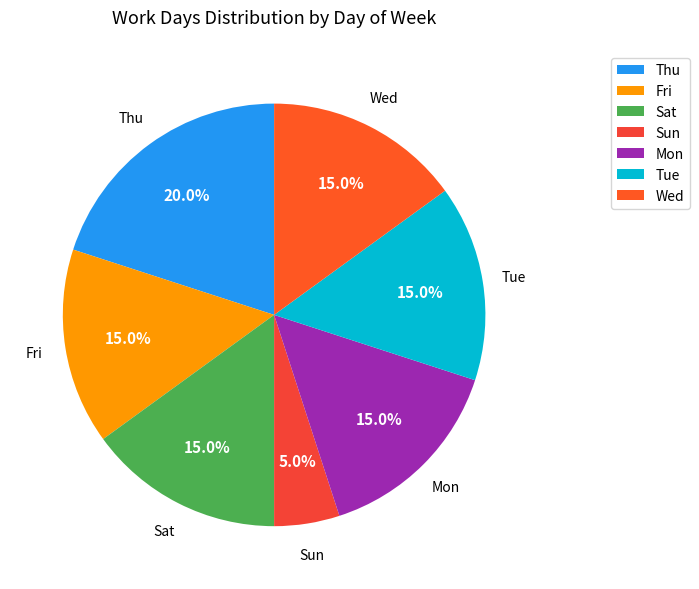

Is the sum of Mon and Sun greater than half?

No